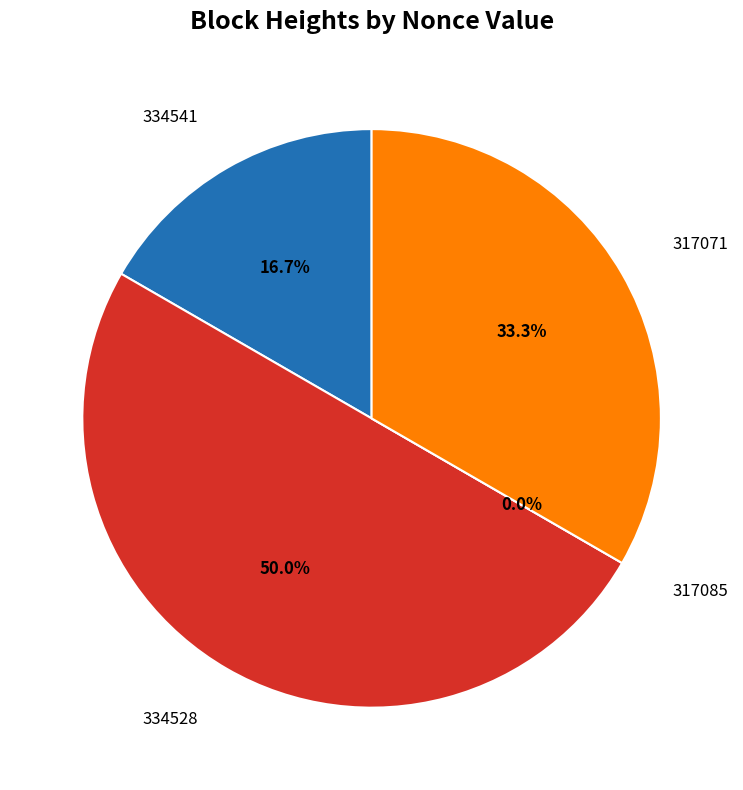

The 334541 slice represents 17% of the pie. True or false?

True